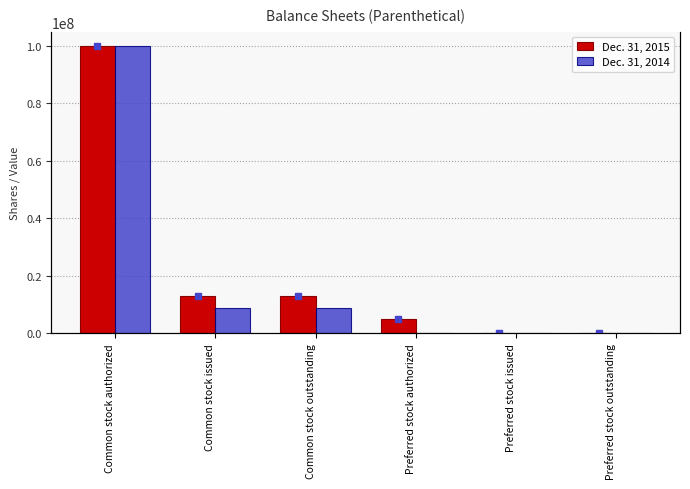

The Dec. 31, 2014 series shows 53939957 at Preferred stock outstanding. True or false?

False